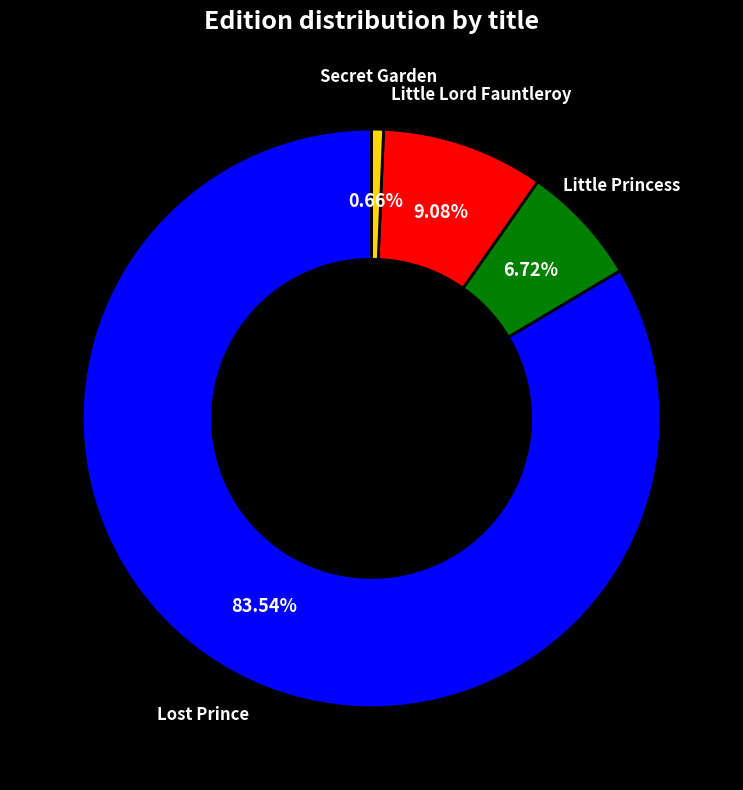

What percentage is the Secret Garden slice, to the nearest percent?

1%